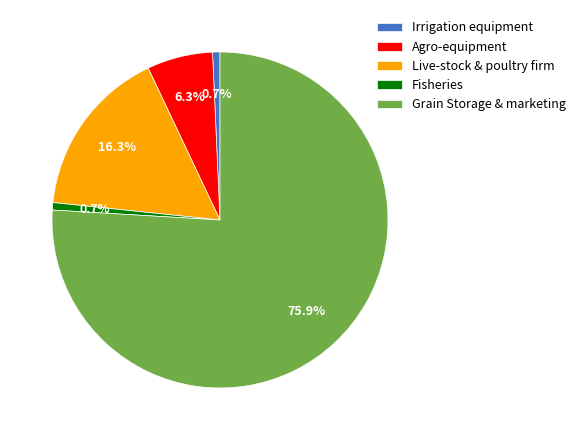

Between Agro-equipment and Fisheries, which is larger?

Agro-equipment